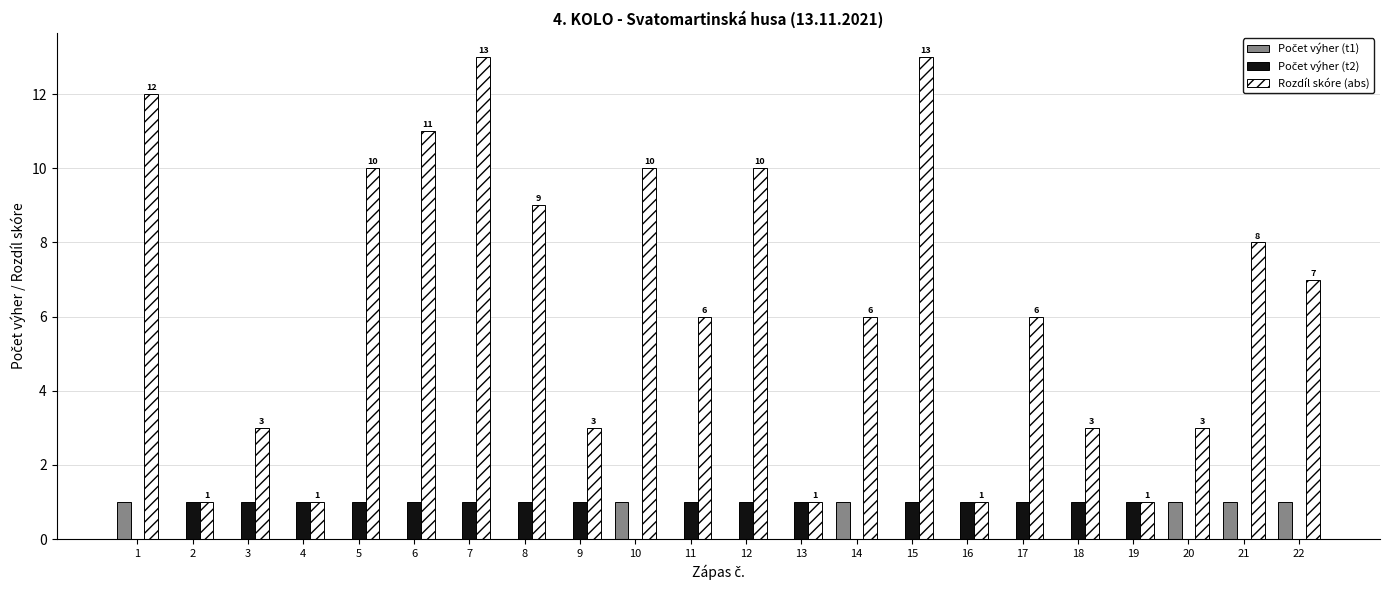

How many distinct data groups are displayed?

3